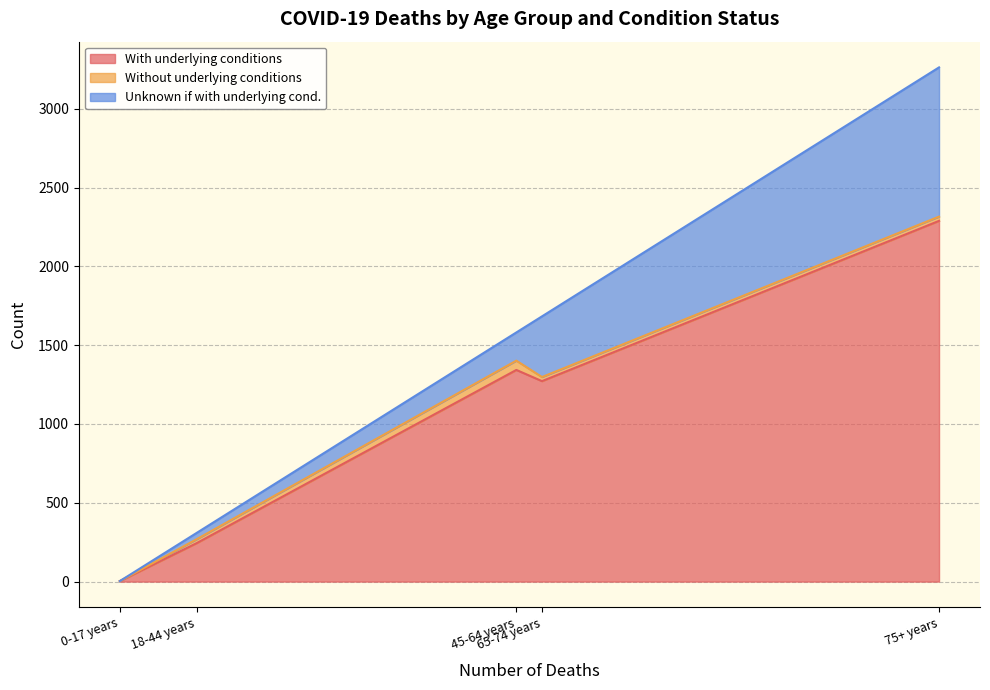

True or false: Without underlying conditions and Unknown if with underlying cond. intersect in this chart.

False